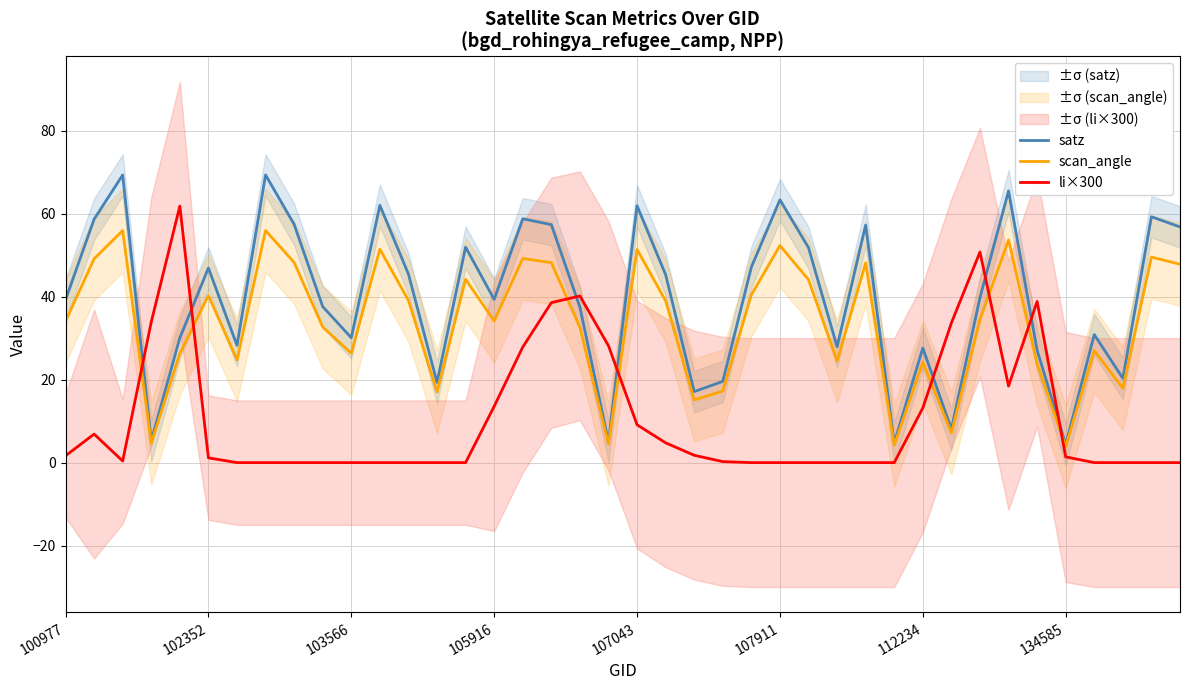

Is it true that satz equals 30.1 at 103566?

True